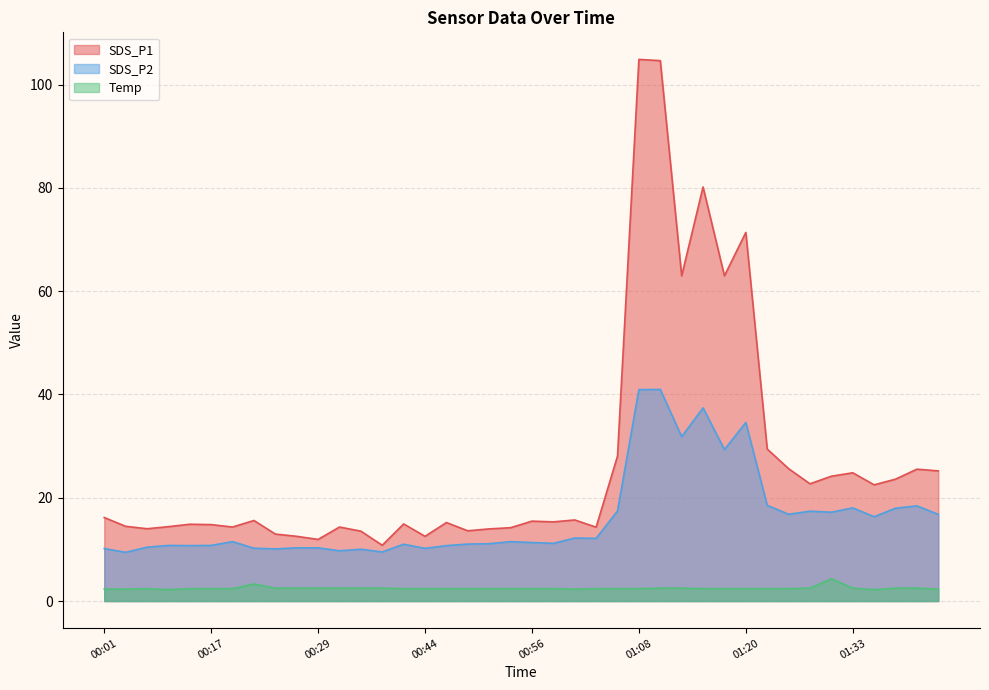

What is the label of the 34th point from the right?

00:19